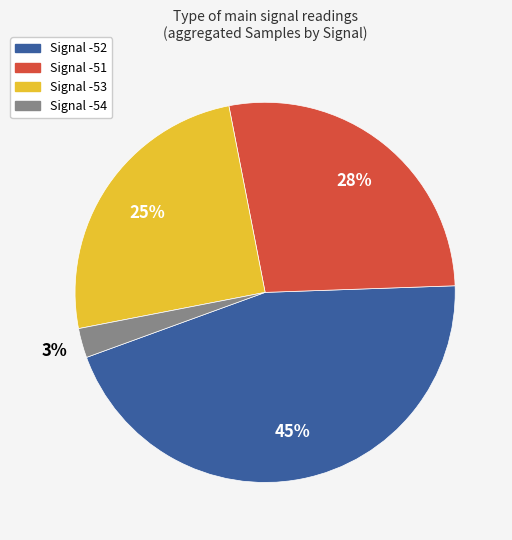

Is there a majority slice in this chart?

No